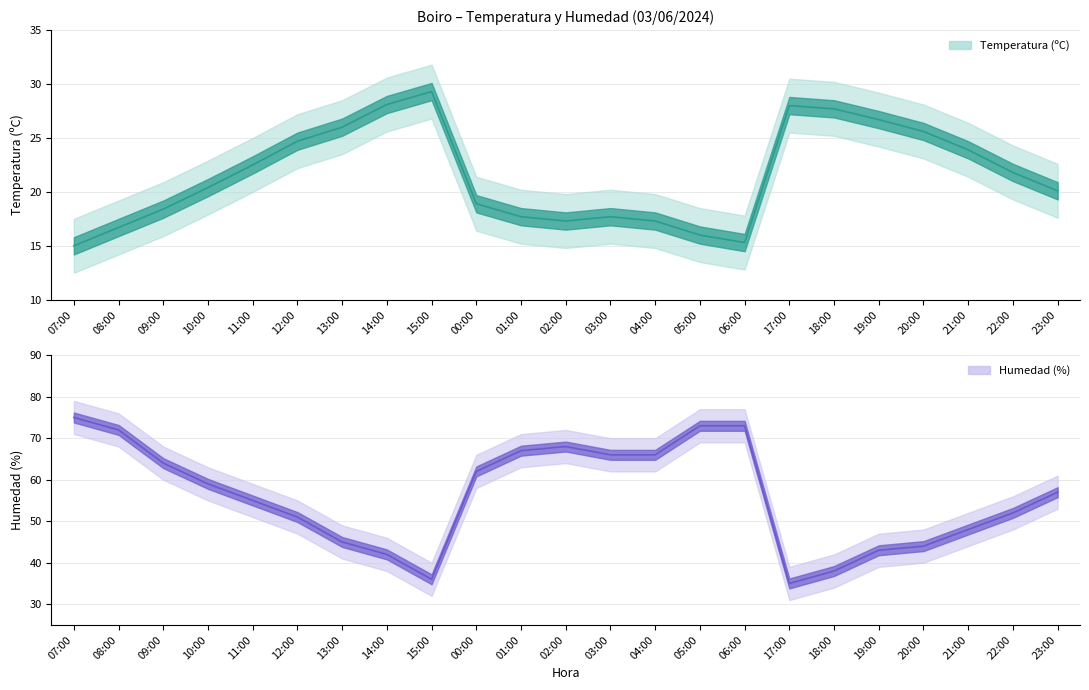

The value of Temperatura (ºC) at 08:00 is 16.7. True or false?

True